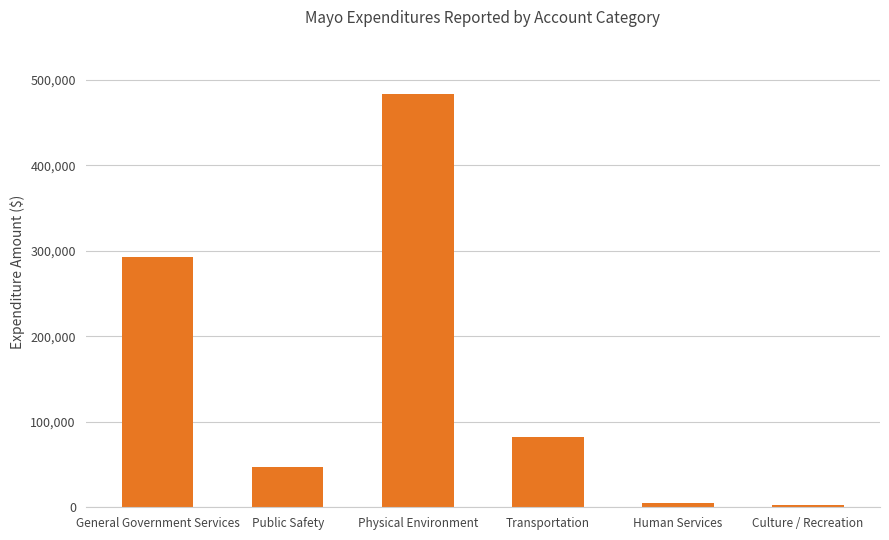

At which label is the value closest to 242895?

General Government Services